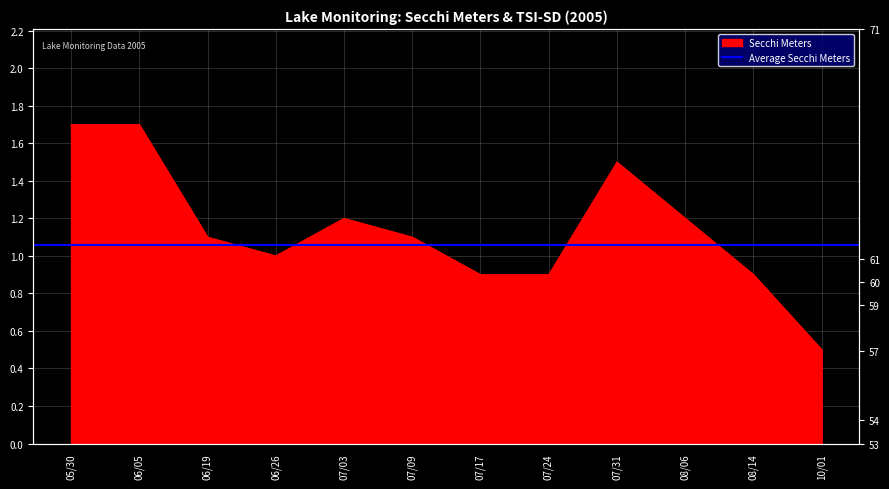

The chart shows a value of 1.1 at 06/19. True or false?

True